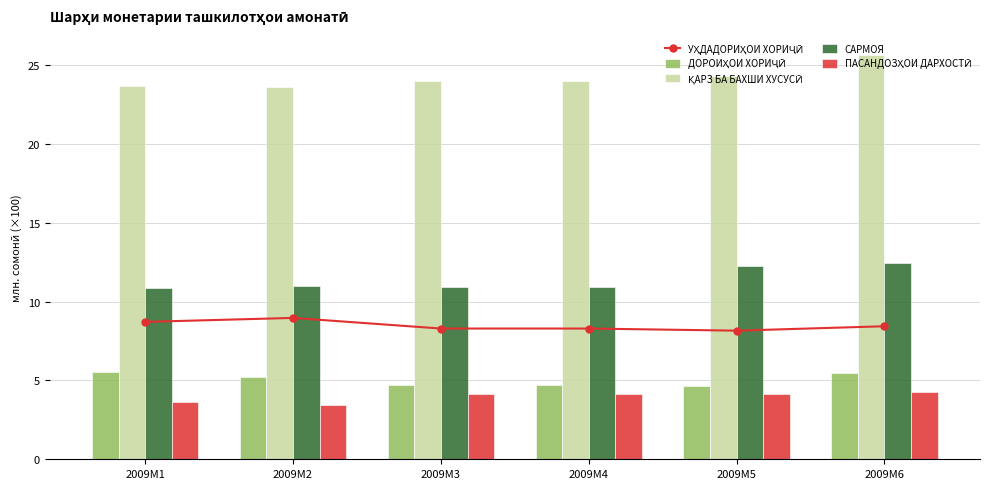

At which label is ДОРОИҲОИ ХОРИҶӢ closest to 5?

2009M2